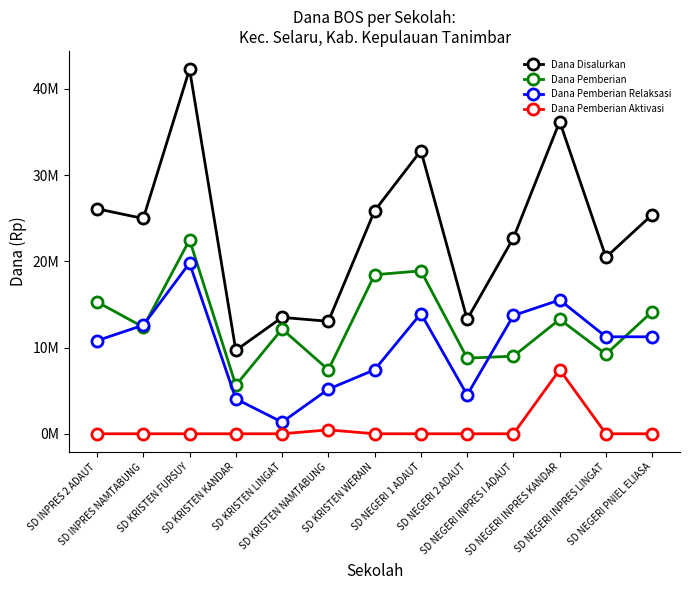

In Dana Pemberian Aktivasi, how many points are higher than both neighbors (excluding endpoints)?

2